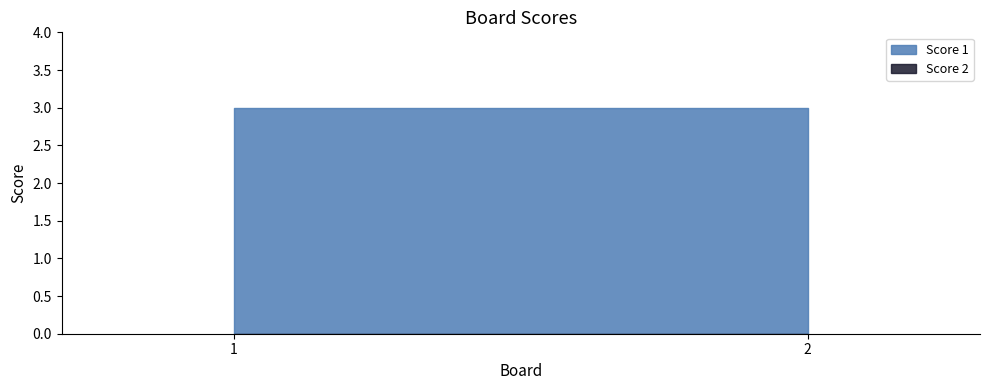

What is the difference between the highest and lowest values at 2?

3